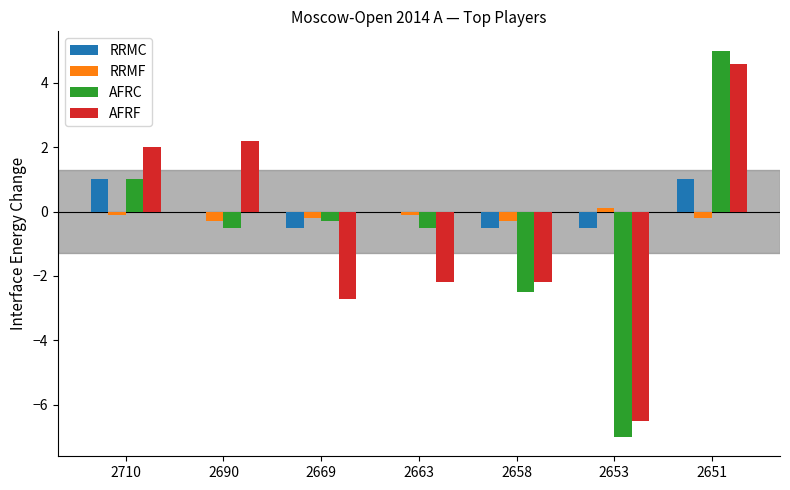

What is the average value of the AFRF series?

-0.7